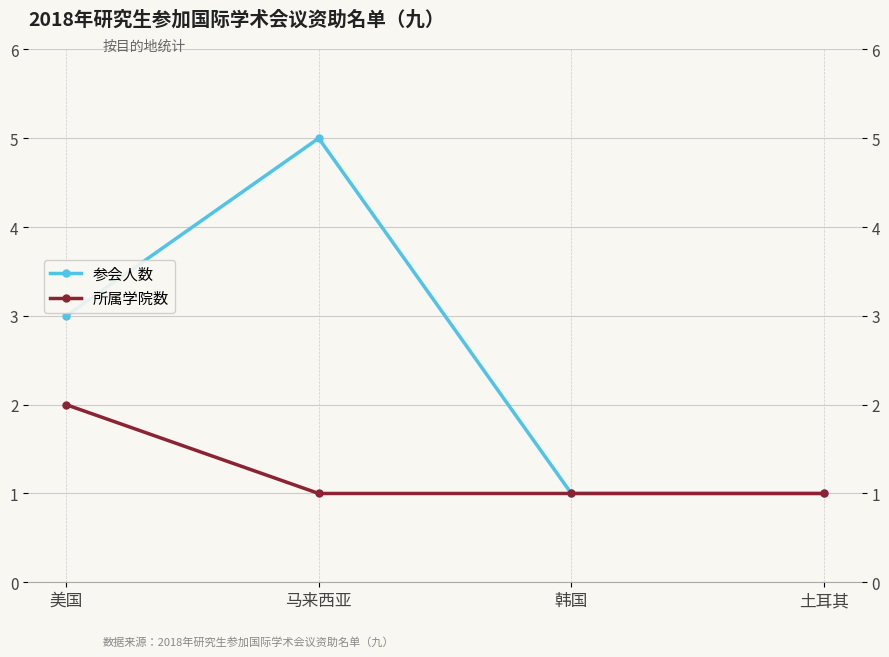

Is it true that 所属学院数 equals 1 at 土耳其?

False